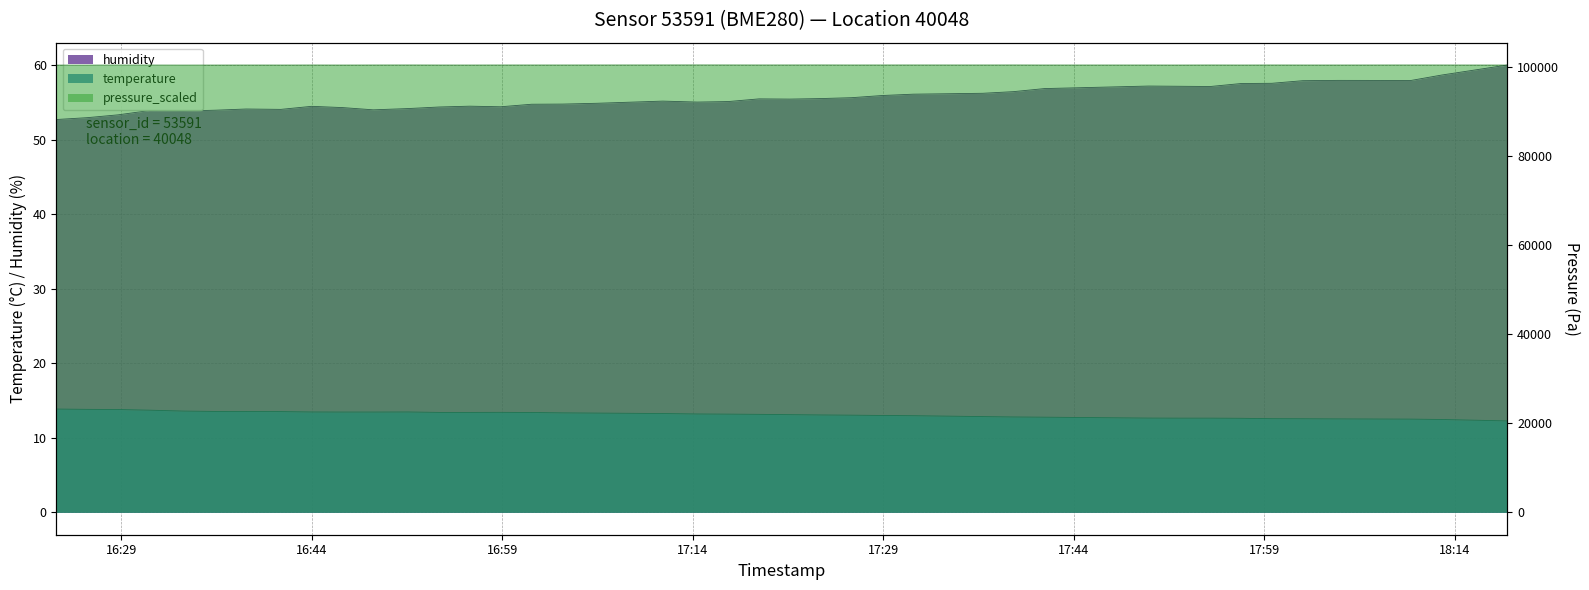

At which category does the chart reach its minimum across all series?

2023-05-15T18:18:10